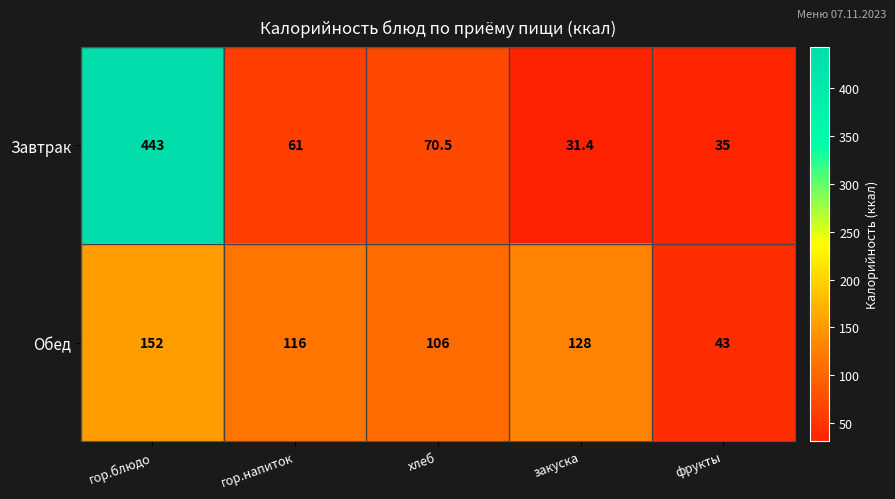

List the series in order of their overall mean, lowest first.

Обед, Завтрак